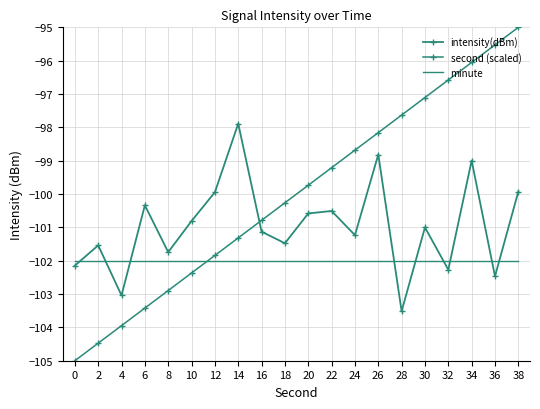

Does the chart have visible grid lines?

Yes